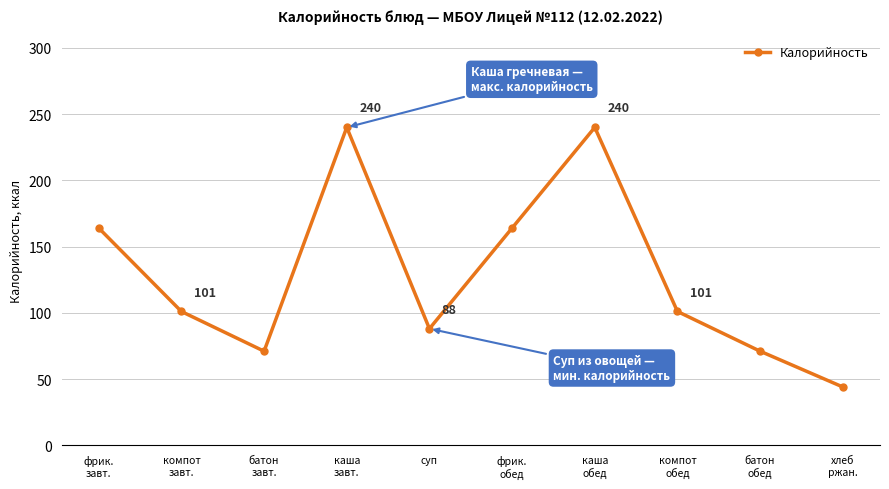

What is the value of the 4th point from the left?

240